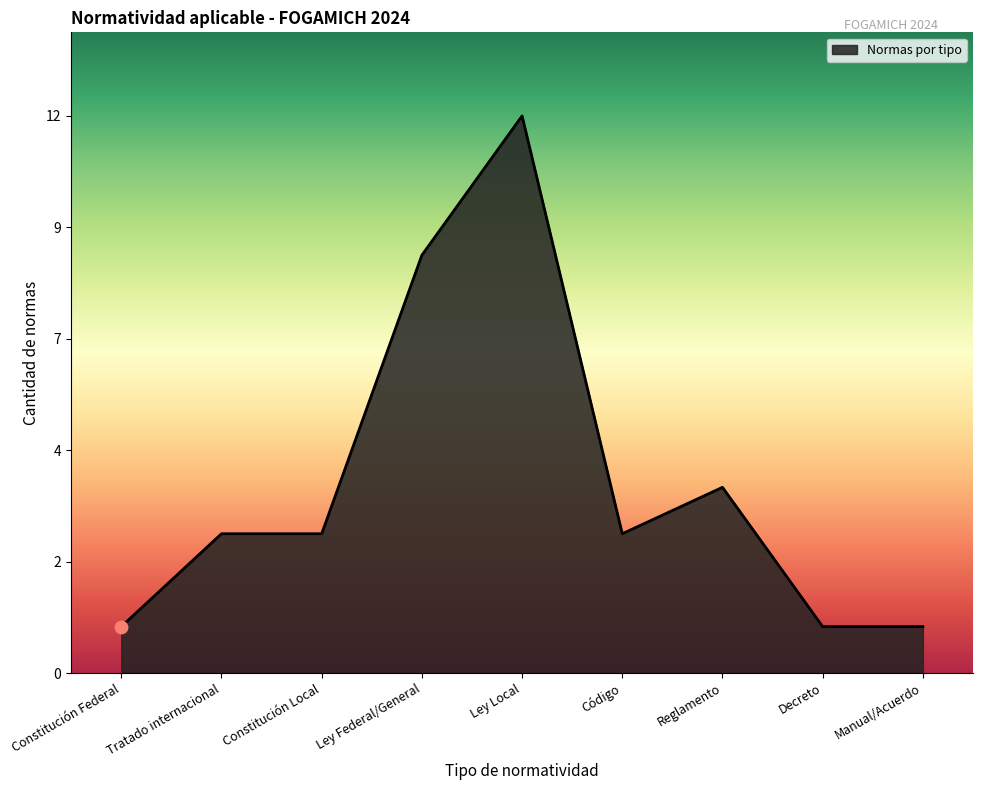

Approximately how many times larger is the value at Reglamento compared to Ley Federal/General?

0.4